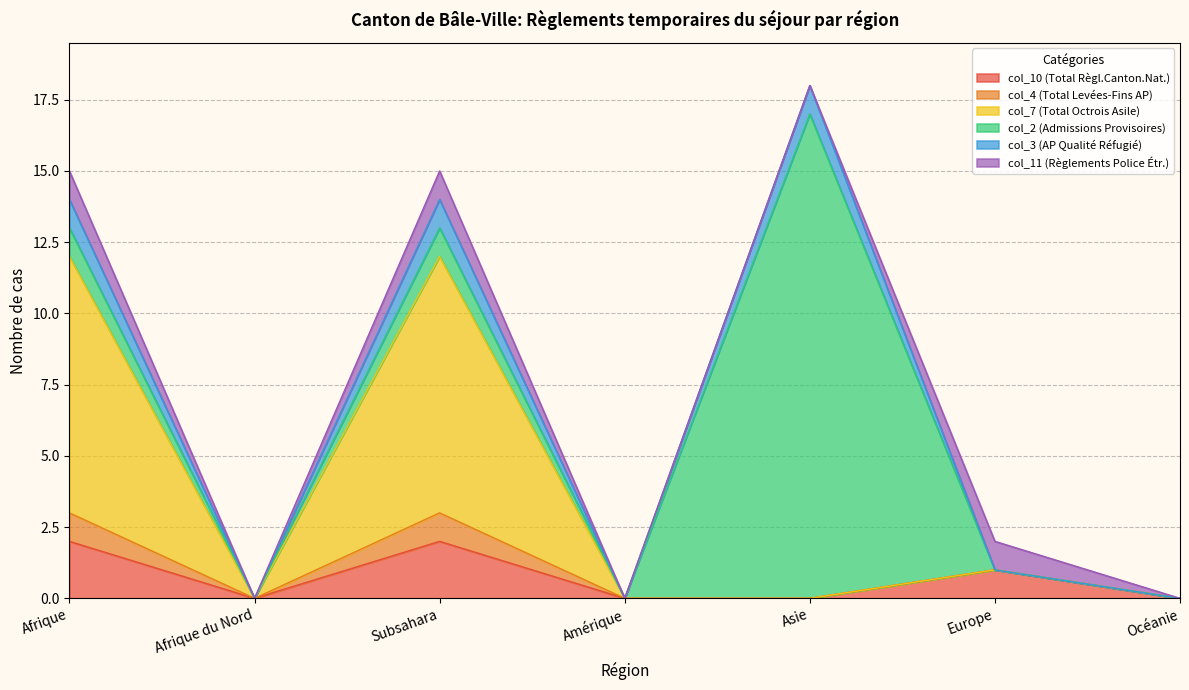

Which label corresponds to the smallest value in the chart?

Afrique du Nord